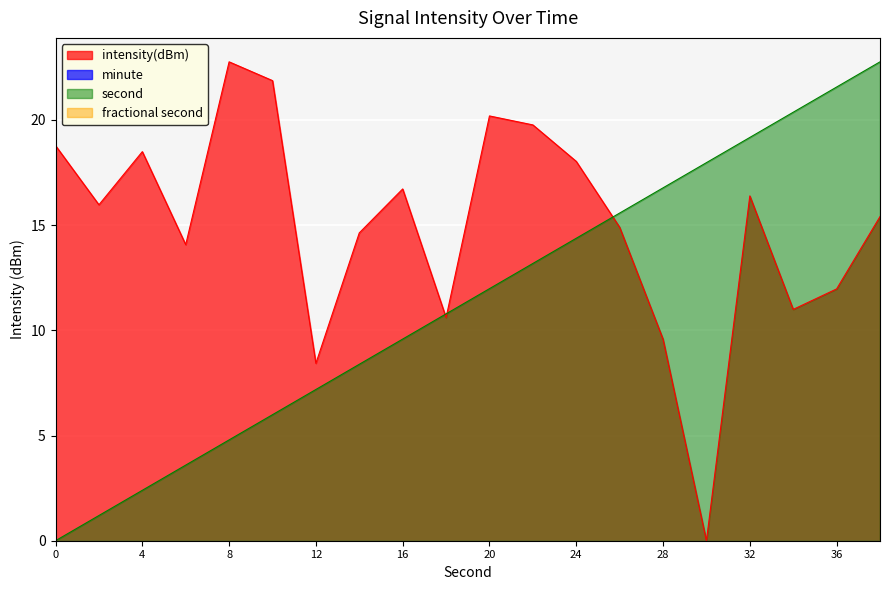

How many positive values does the second series have?

19